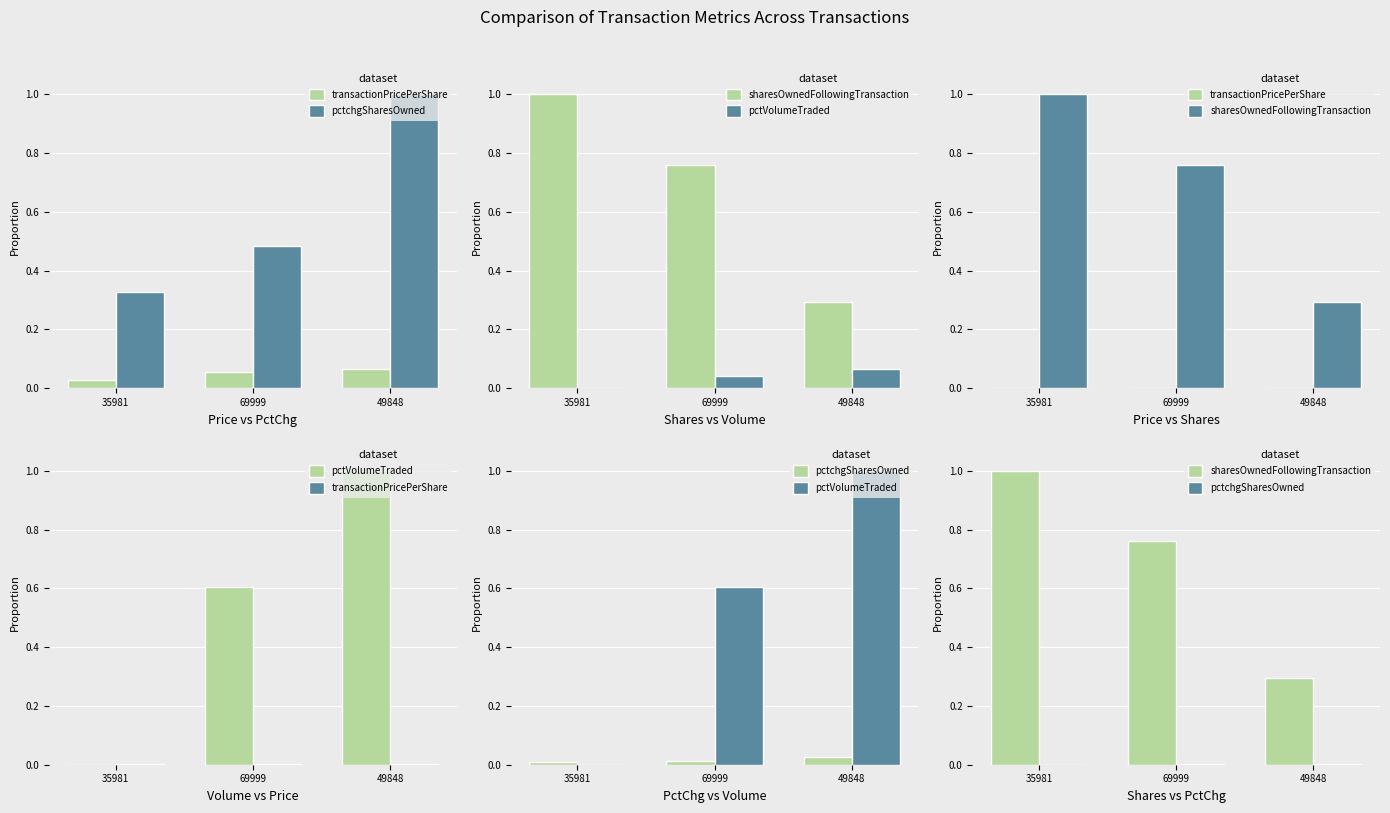

What is the spread (max minus min) of values at 35981?

1.0